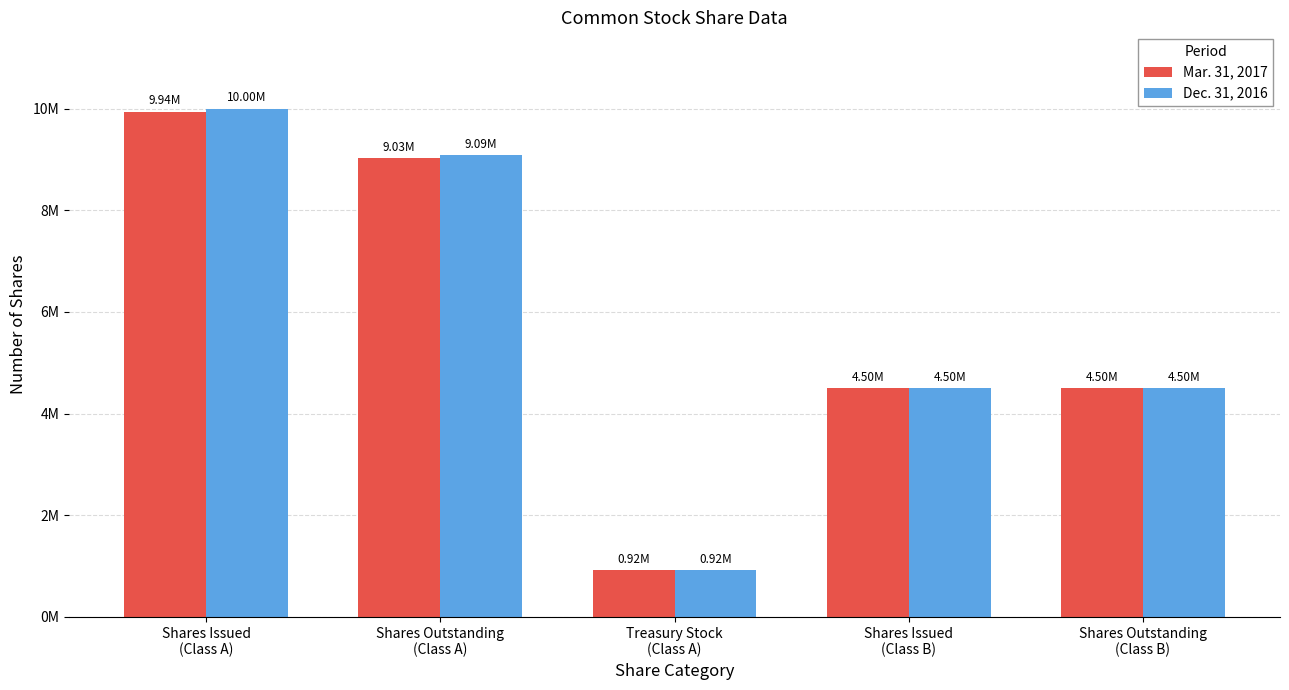

Does the chart contain stacked bars?

No